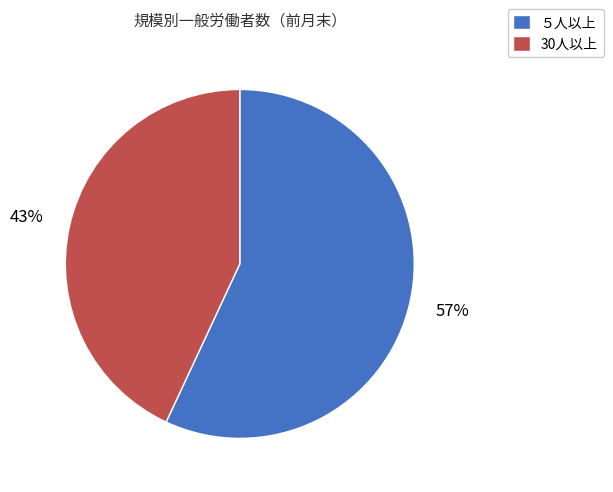

To the nearest percent, what is the combined percentage of ５人以上 and 30人以上?

100%